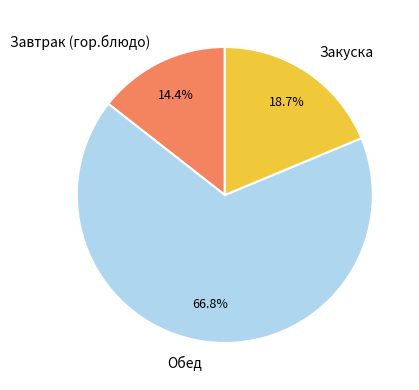

Rank the categories by value from lowest to highest.

Завтрак (гор.блюдо), Закуска, Обед